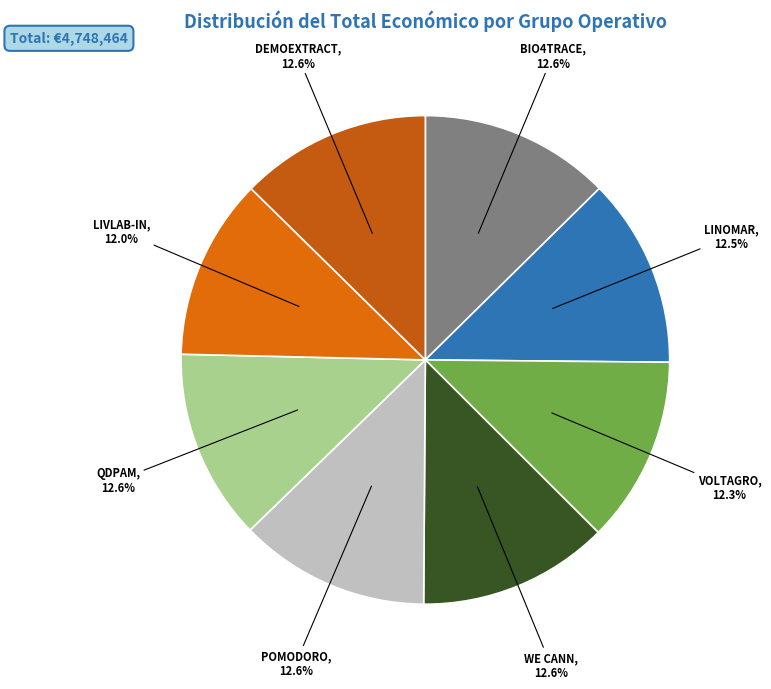

To the nearest percent, what is the average slice percentage?

12%